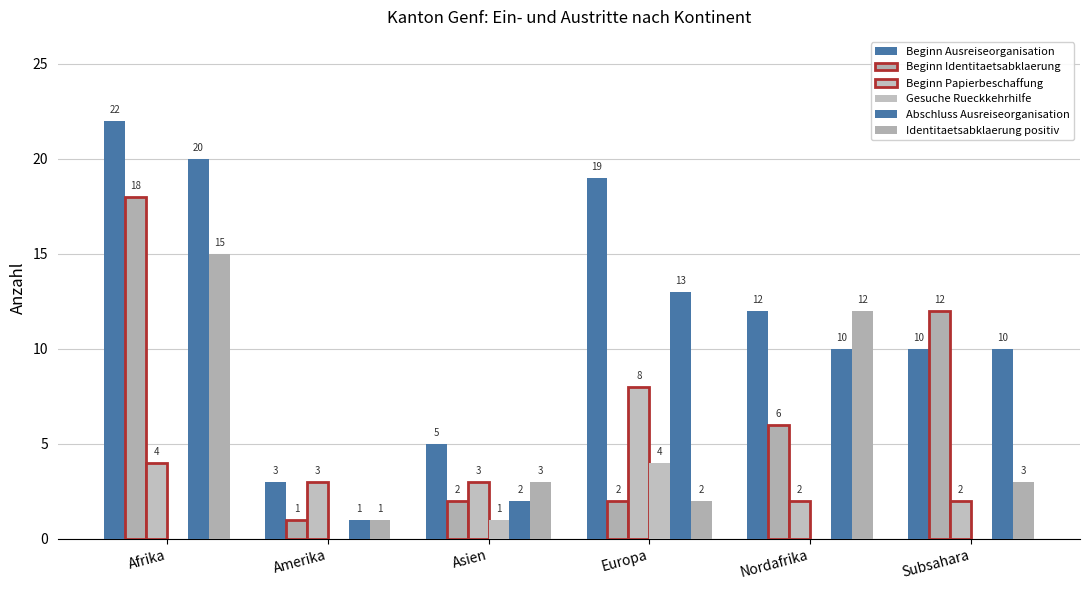

What is the difference between the maximum and second lowest values in the Identitaetsabklaerung positiv series?

13